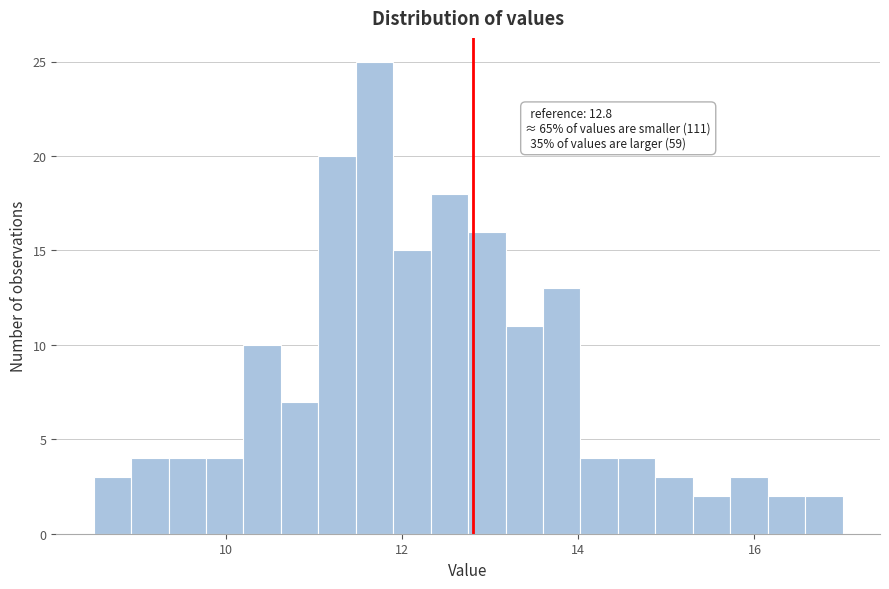

Read against the x-axis, roughly where is the centre of the tallest bar?

11.6